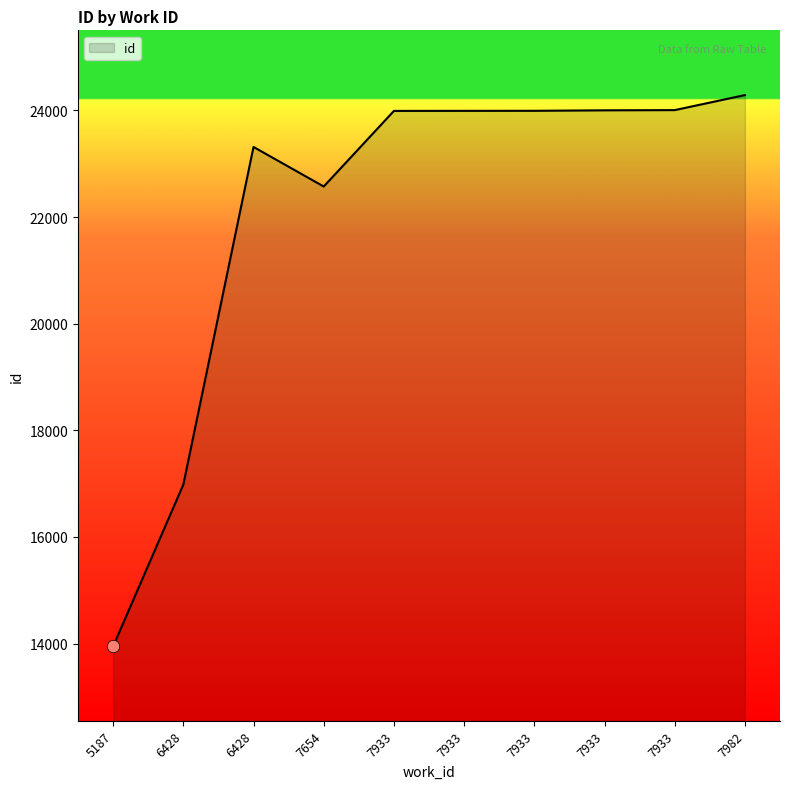

What is the change in value from 7933 to 7982?

+282